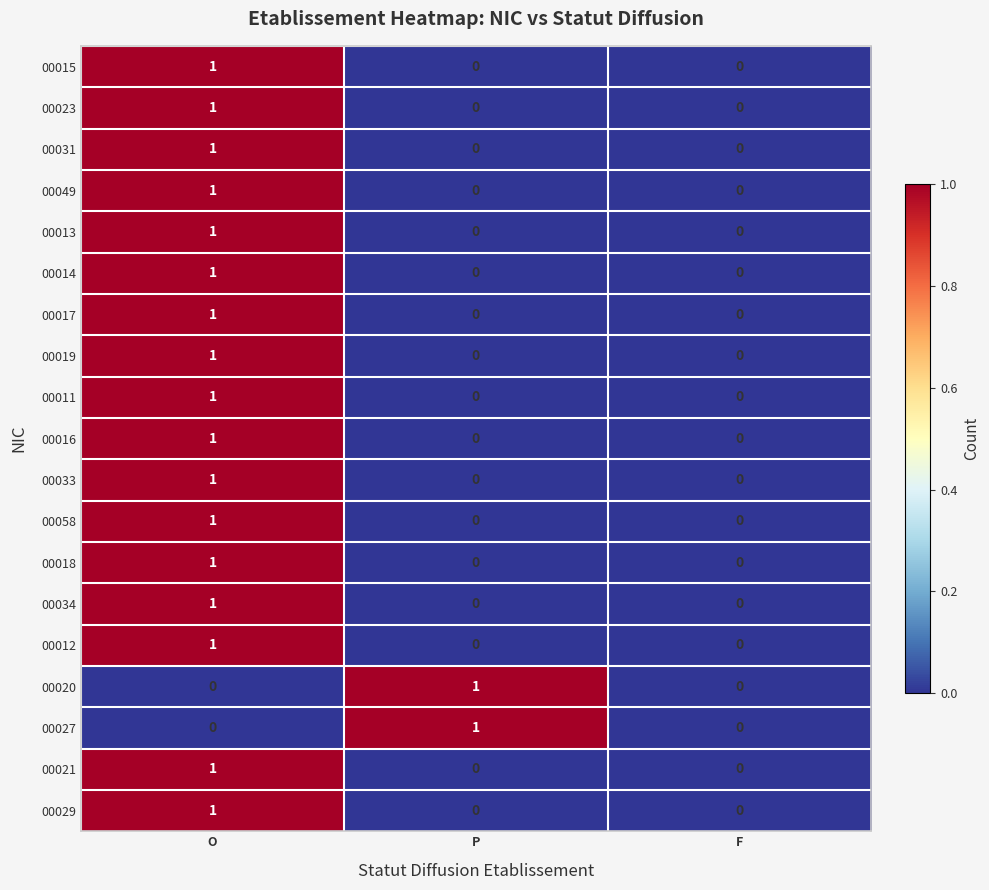

At which label does 00013 reach its peak?

O